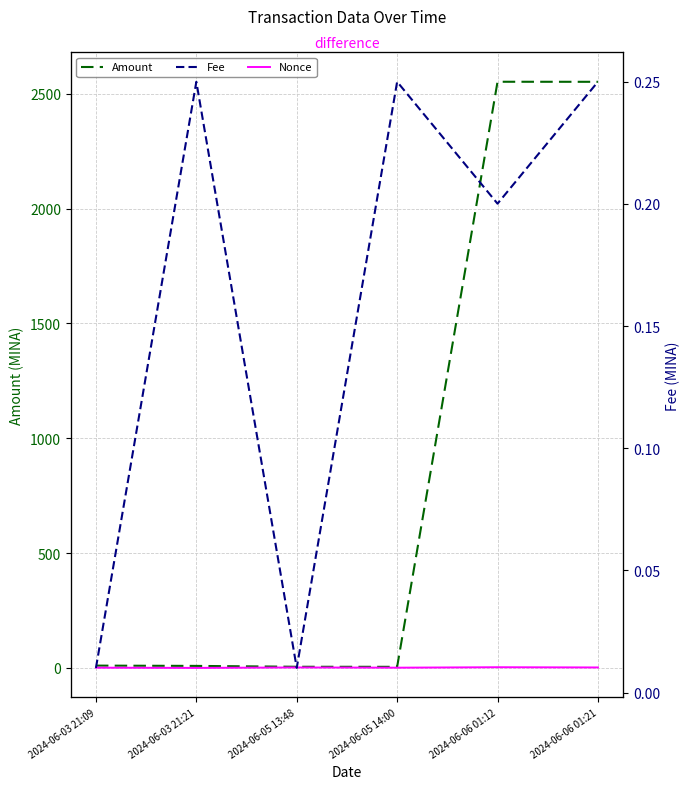

Reading left to right, extract all data points from this chart.

Amount: 2024-06-03 21:09=10.0	2024-06-03 21:21=8.8	2024-06-05 13:48=5.0	2024-06-05 14:00=4.8	2024-06-06 01:12=2552.6	2024-06-06 01:21=2552.3
Nonce: 2024-06-03 21:09=1.0	2024-06-03 21:21=0.0	2024-06-05 13:48=2.0	2024-06-05 14:00=1.0	2024-06-06 01:12=3.0	2024-06-06 01:21=2.0
Fee: 2024-06-03 21:09=0.0	2024-06-03 21:21=0.2	2024-06-05 13:48=0.0	2024-06-05 14:00=0.2	2024-06-06 01:12=0.2	2024-06-06 01:21=0.2